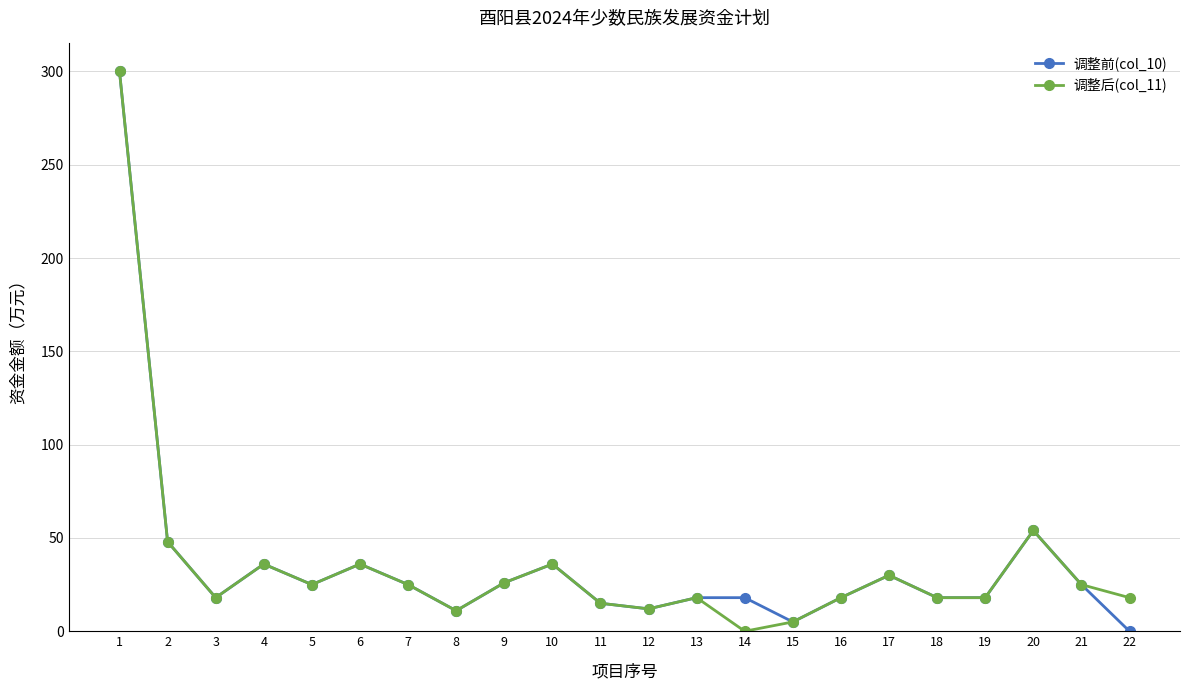

Is the value of 调整后(col_11) at 7 greater than the value of 调整前(col_10) at 22?

Yes